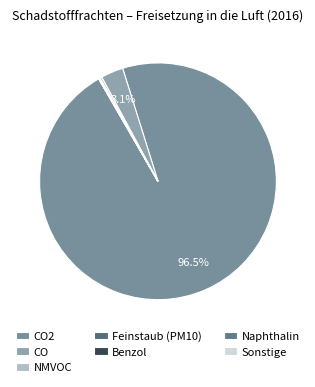

To the nearest percent, what is the average slice percentage?

14%